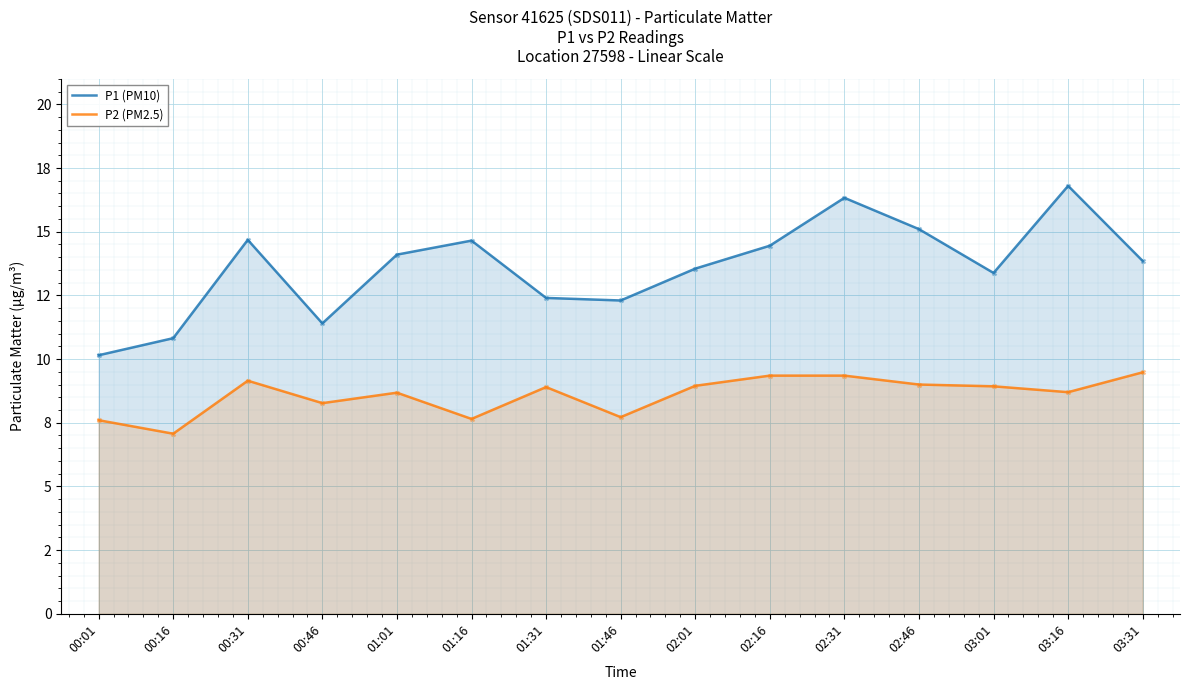

Which series has the largest total across all categories?

P1 (PM10)